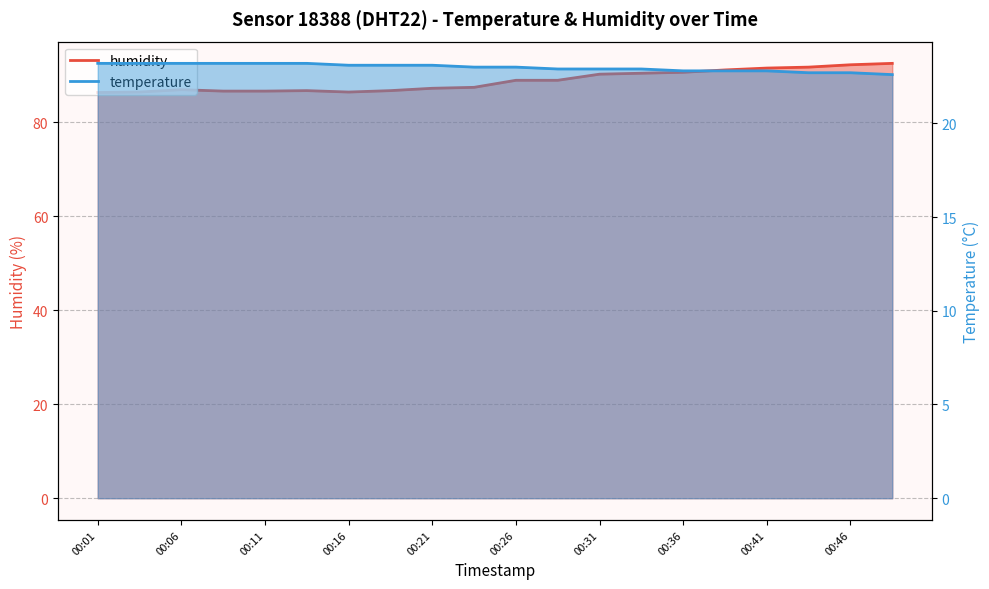

Is the value of humidity at 00:46 greater than the value of temperature at 00:31?

Yes